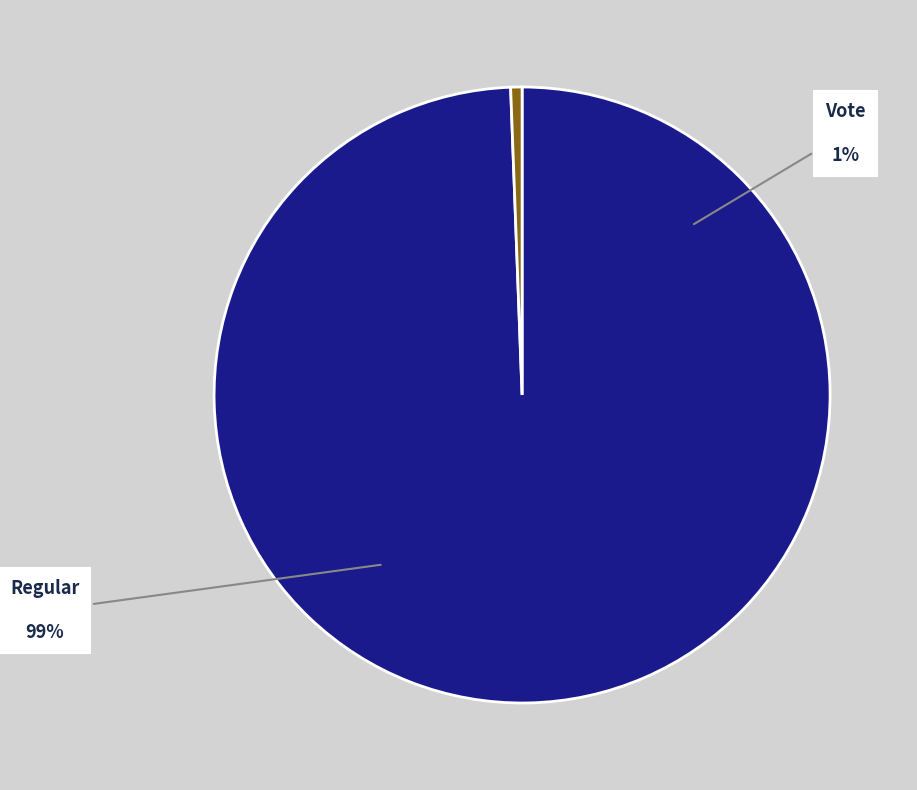

Rank the categories by value from highest to lowest.

Regular, Vote